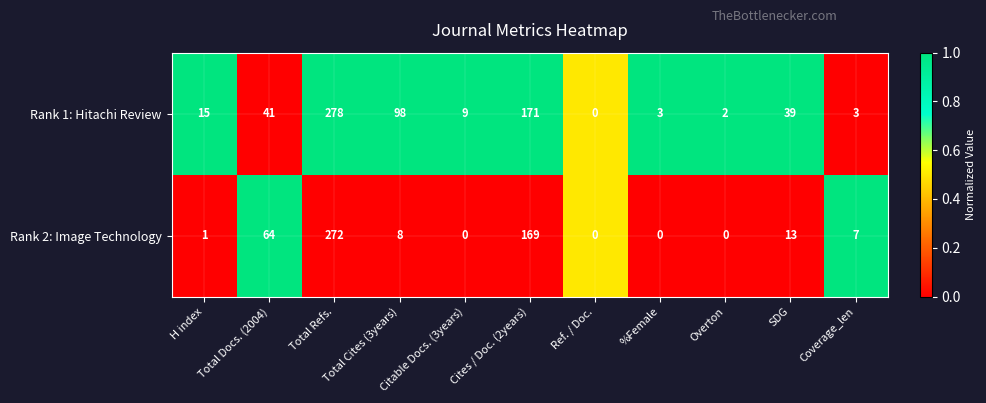

At Coverage_len, list the series in order from largest to smallest.

Rank 2: Image Technology, Rank 1: Hitachi Review